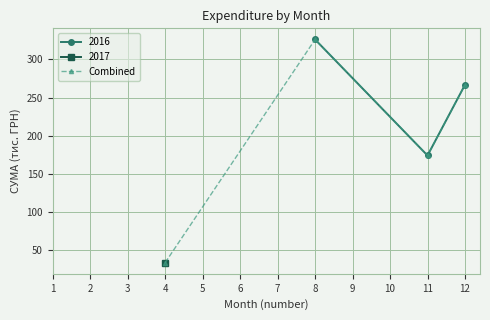

The Combined series shows 266.8 at 12. True or false?

True